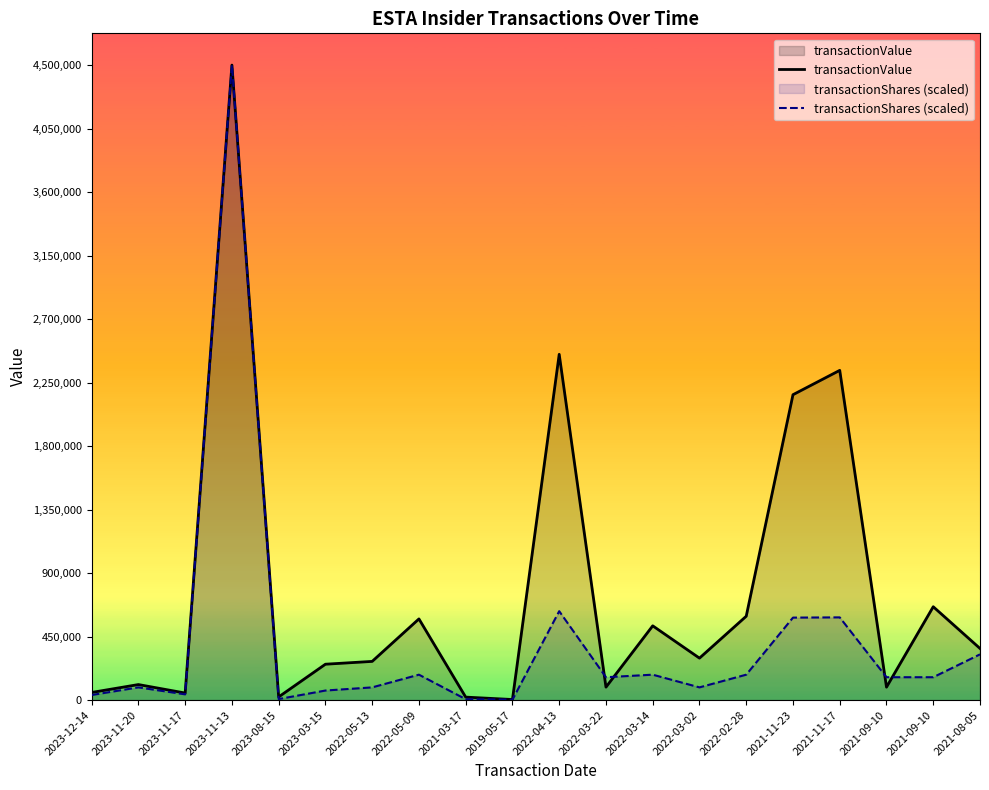

What is the average value of the transactionShares (scaled) series?

404048.7